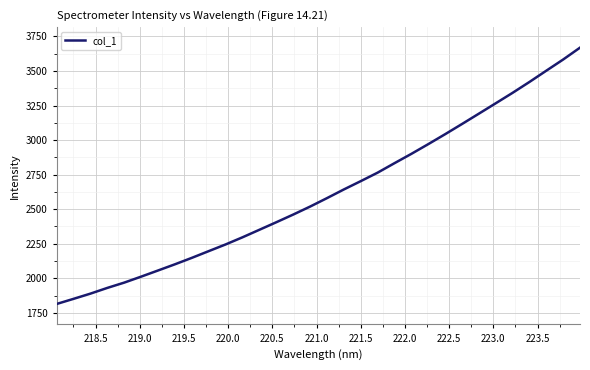

How many categories are shown in the chart?

32